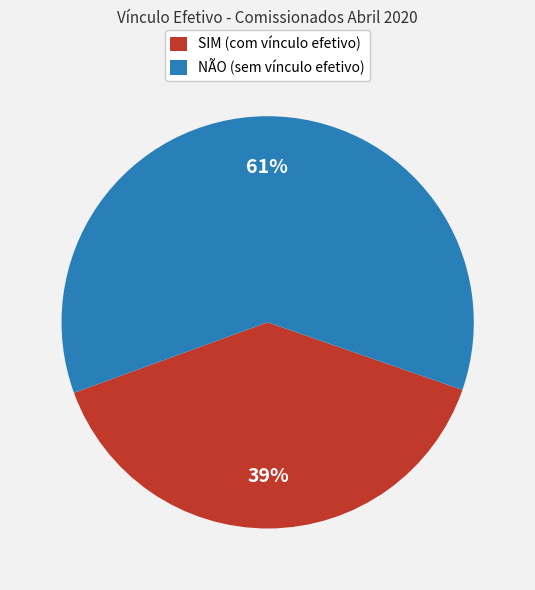

Which slice is the smallest?

SIM